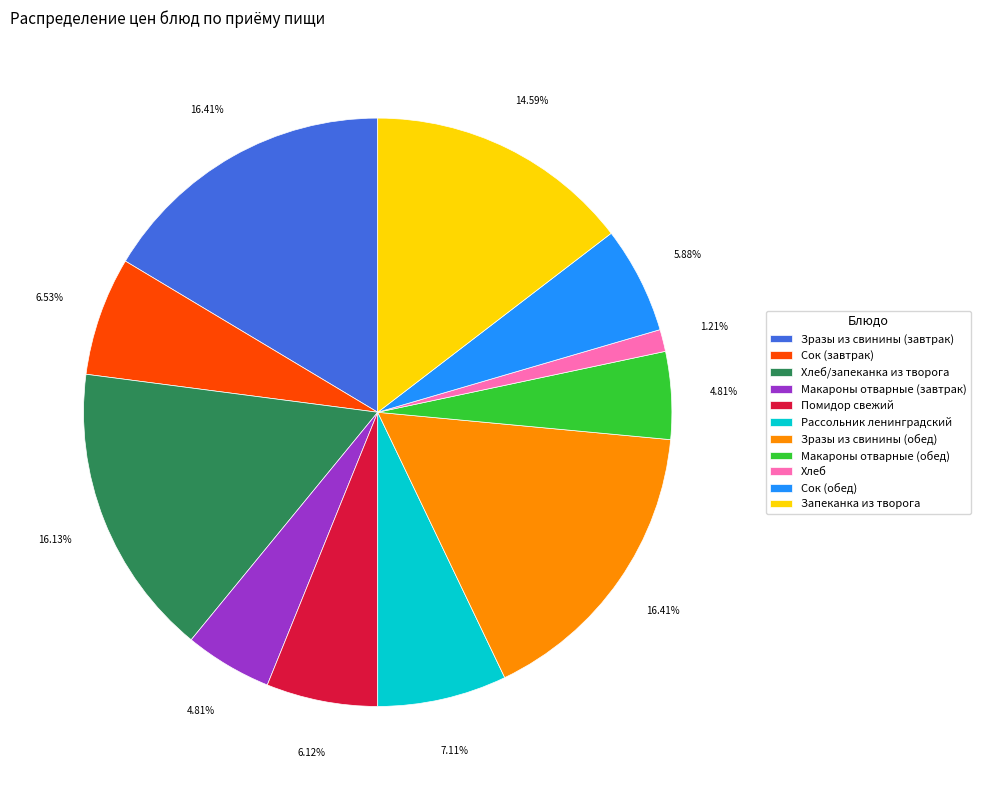

How many slices are in this pie chart?

11